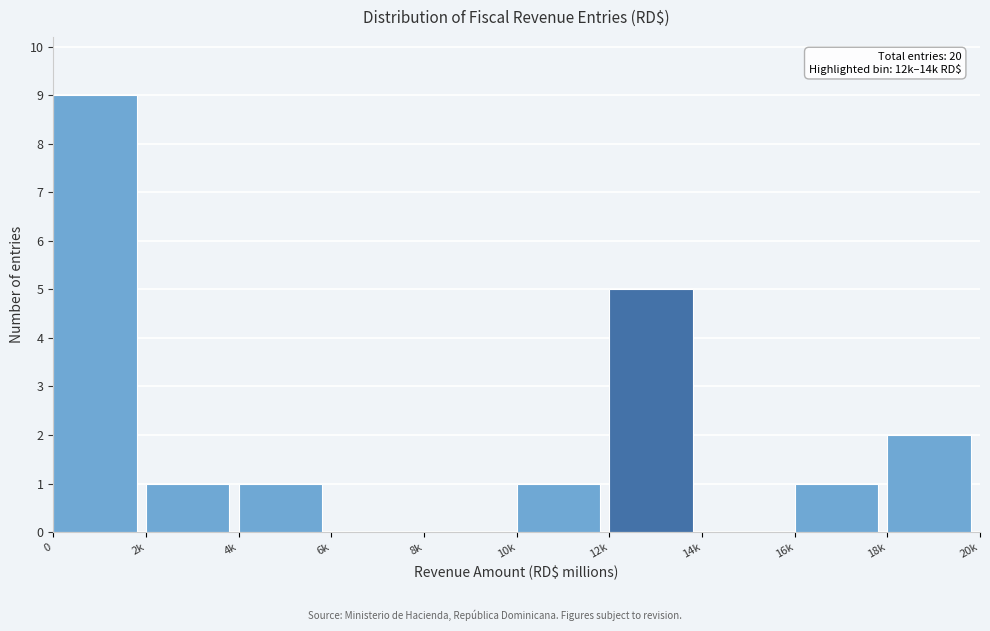

Reading right to left, what are all the values shown in this chart?

18k=2	16k=1	14k=0	12k=5	10k=1	8k=0	6k=0	4k=1	2k=1	0=9